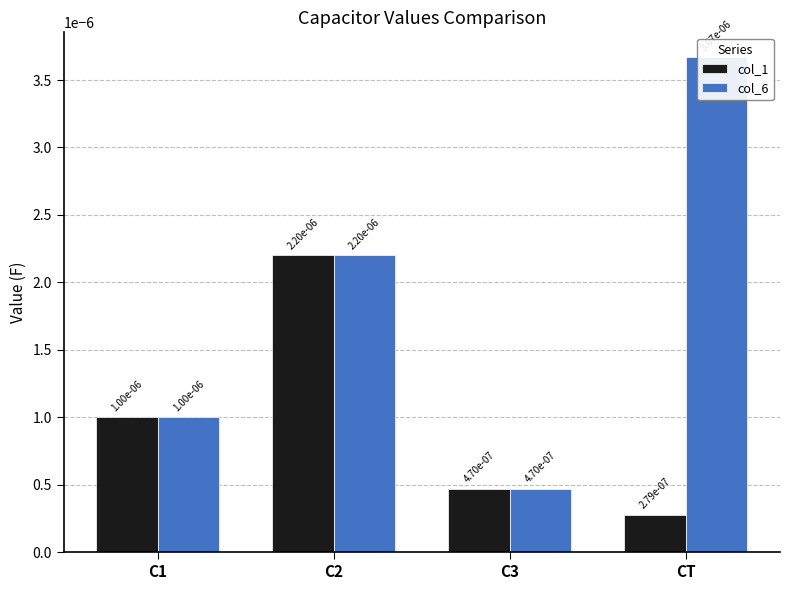

List the labels in order of col_1 value, smallest first.

CT, C3, C1, C2